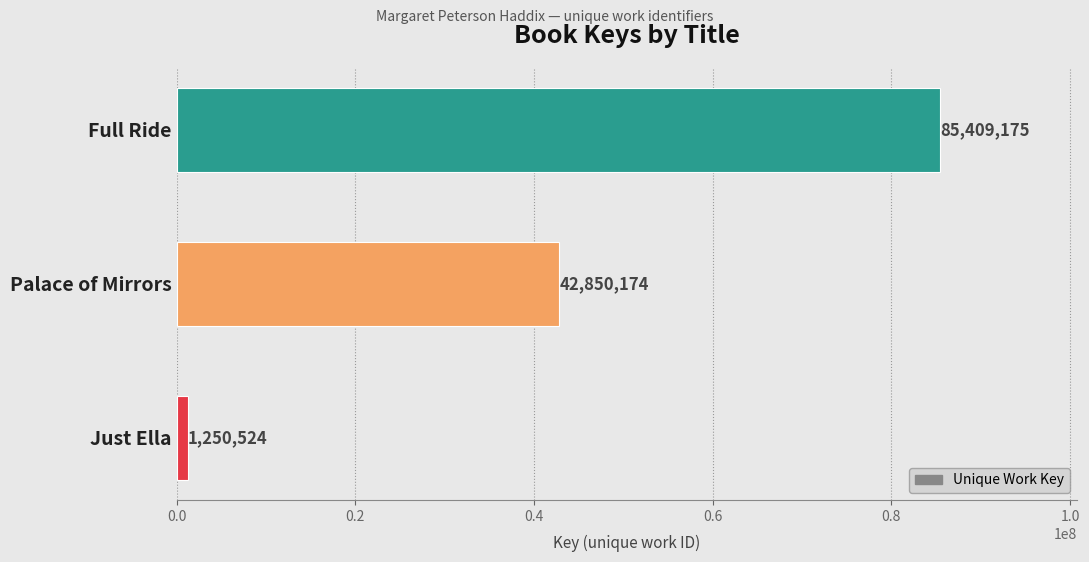

What is the sum of all values?

129509873